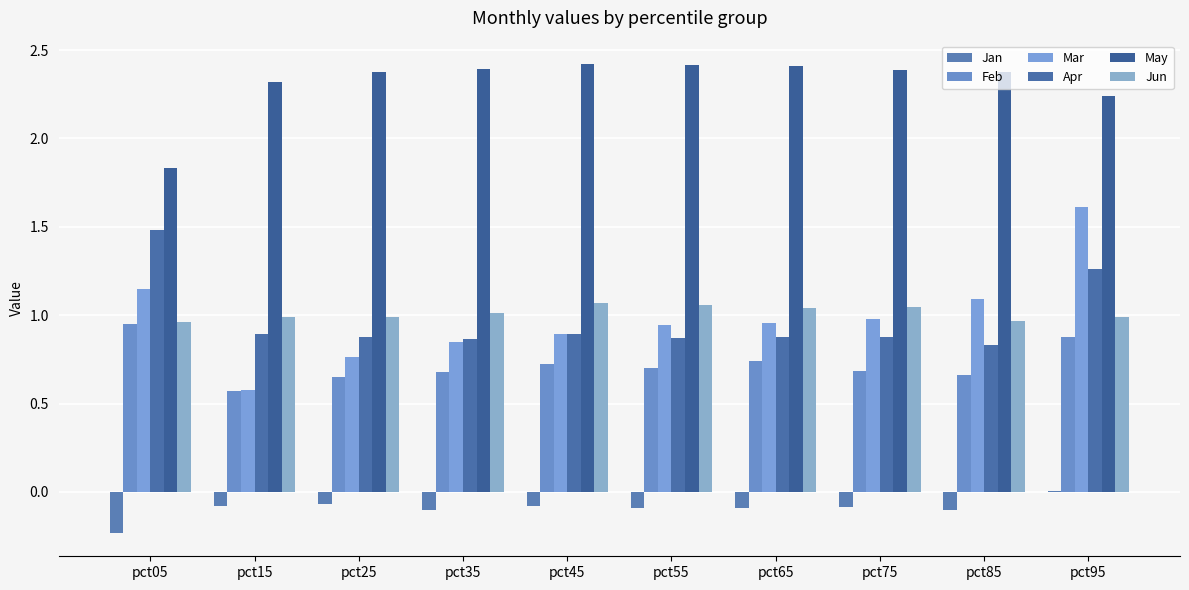

Are the bars grouped side by side (vs. stacked)?

Yes